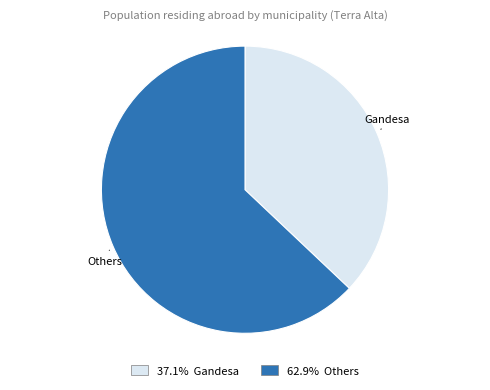

Rank the categories by value from lowest to highest.

Gandesa, Others